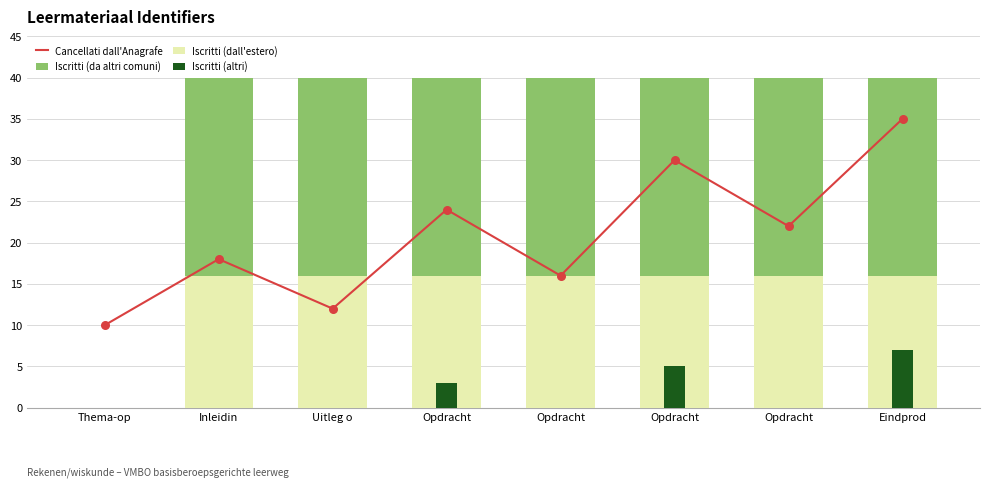

Which series has the largest Y range (max minus min)?

Iscritti (da altri comuni)